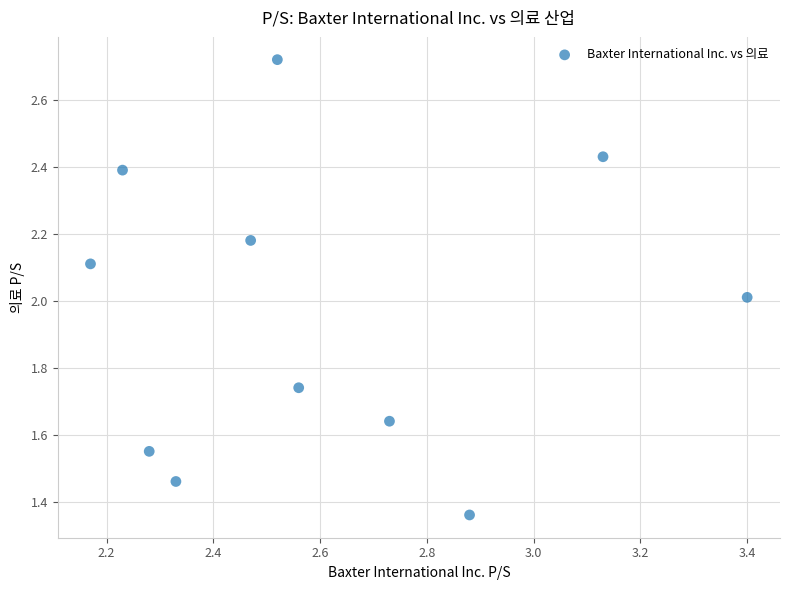

What is the average Y value?

2.0